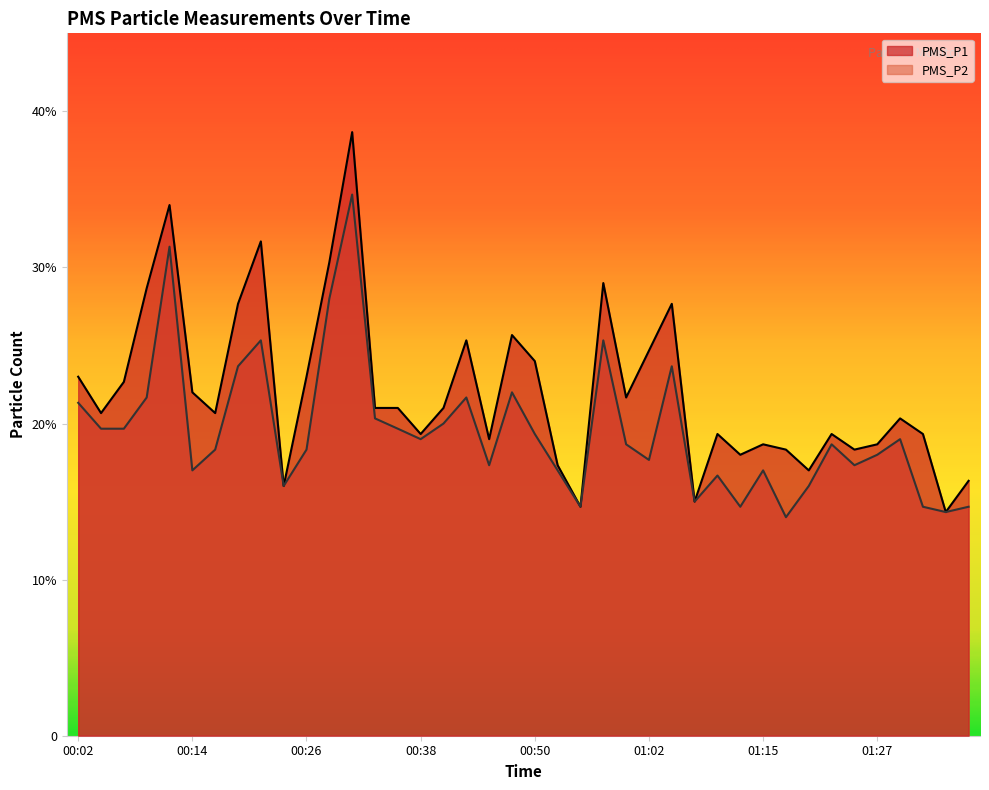

True or false: PMS_P1 and PMS_P2 intersect in this chart.

False